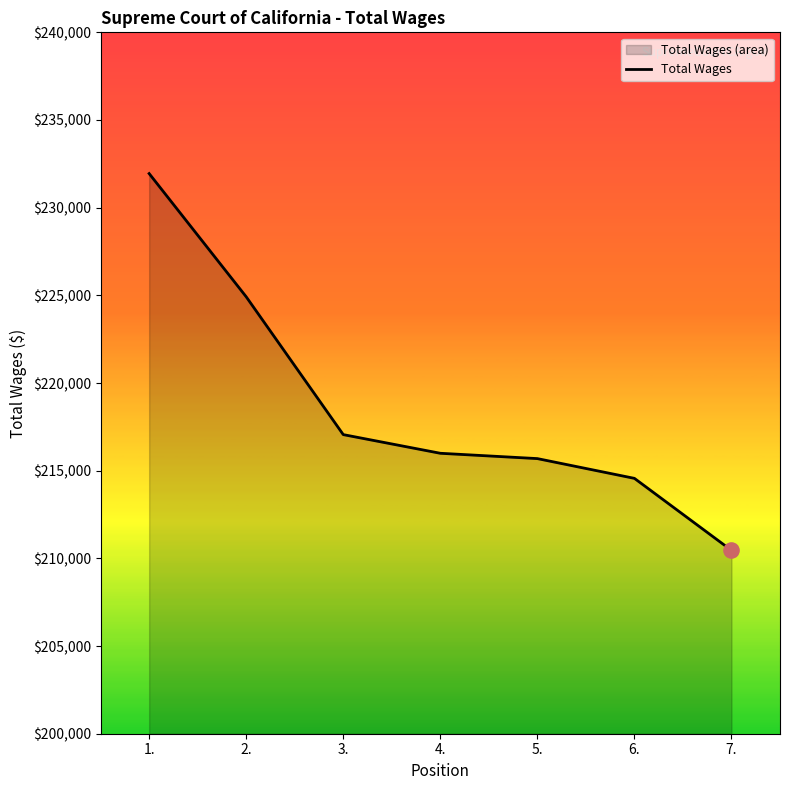

Which has a higher value, 3. or 4.?

3.